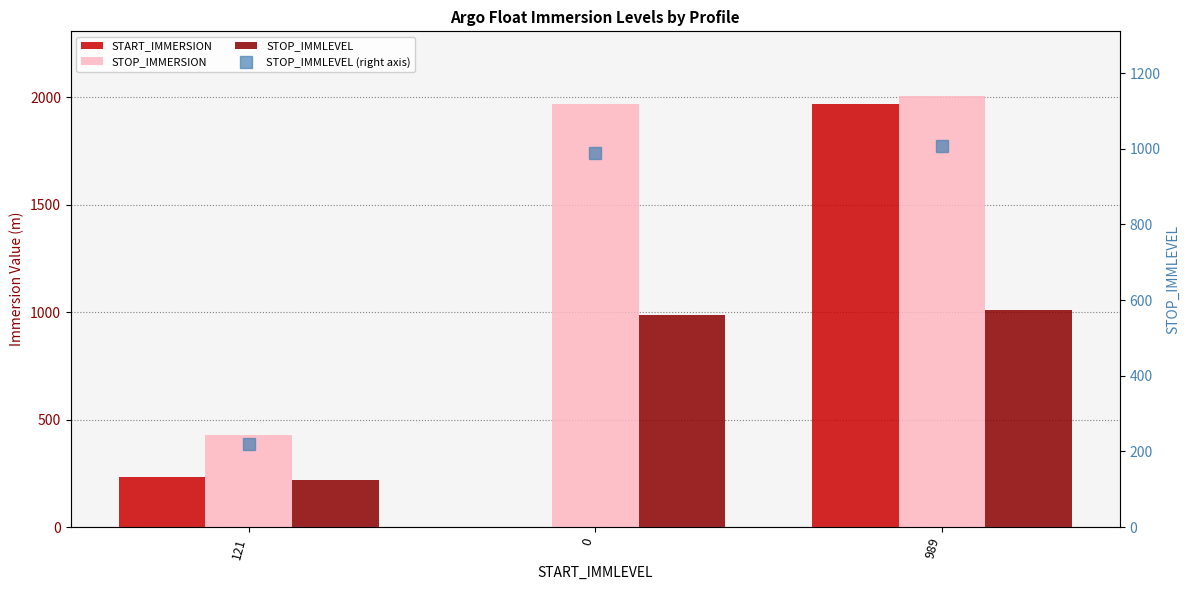

Reading left to right, list all the values displayed in this chart.

START_IMMERSION: 232.0	1.0	1968.0
STOP_IMMERSION: 429.4	1966.0	2005.4
STOP_IMMLEVEL: 220.0	988.0	1008.0
STOP_IMMLEVEL (right axis): 220.0	988.0	1008.0